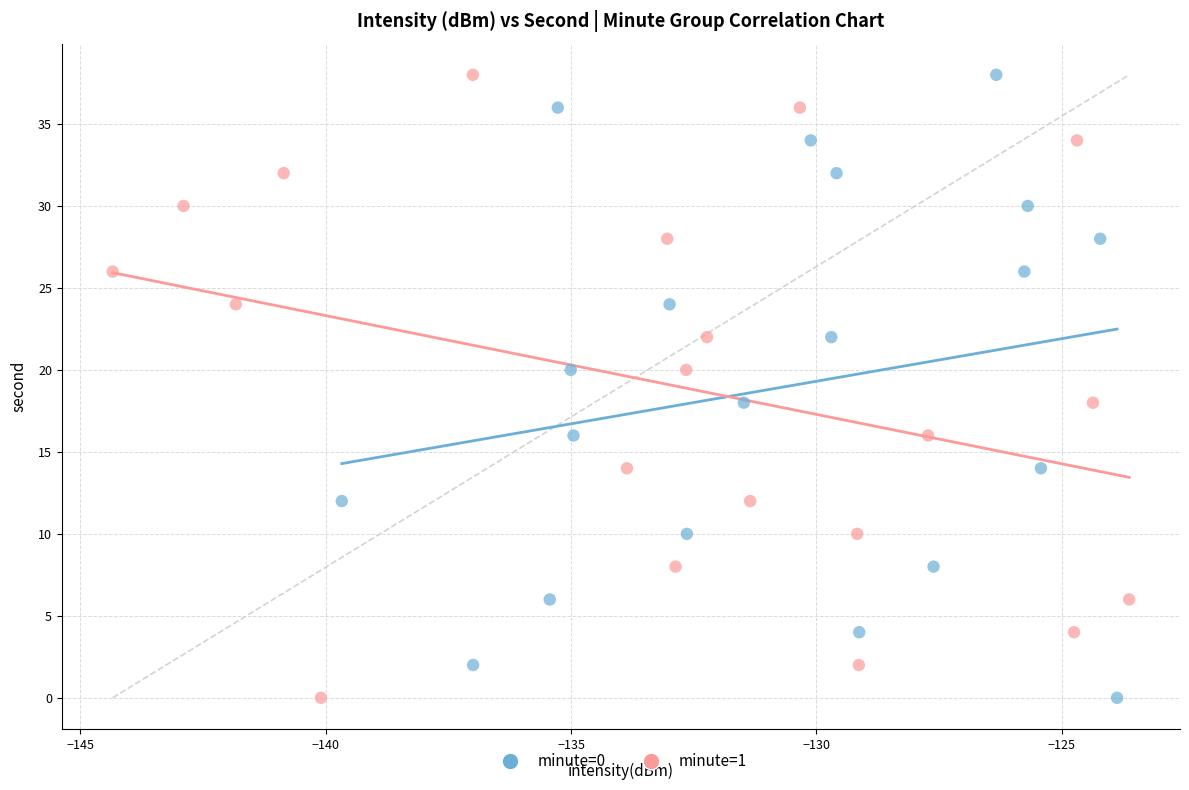

What are all the series names shown in the legend?

minute=0, minute=1